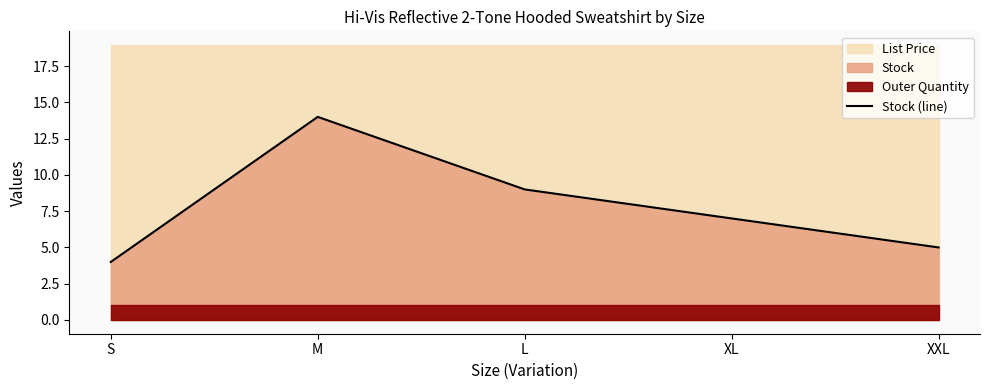

Between XXL and M, which is larger?

M